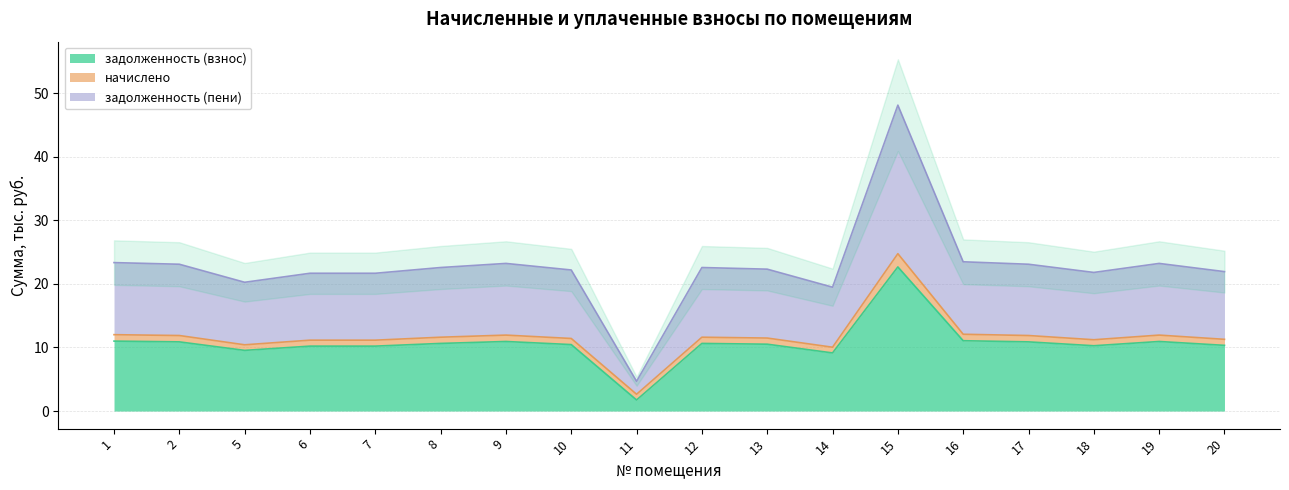

What is the sum of the задолженность (взнос) values at 15 and 18?

32.9